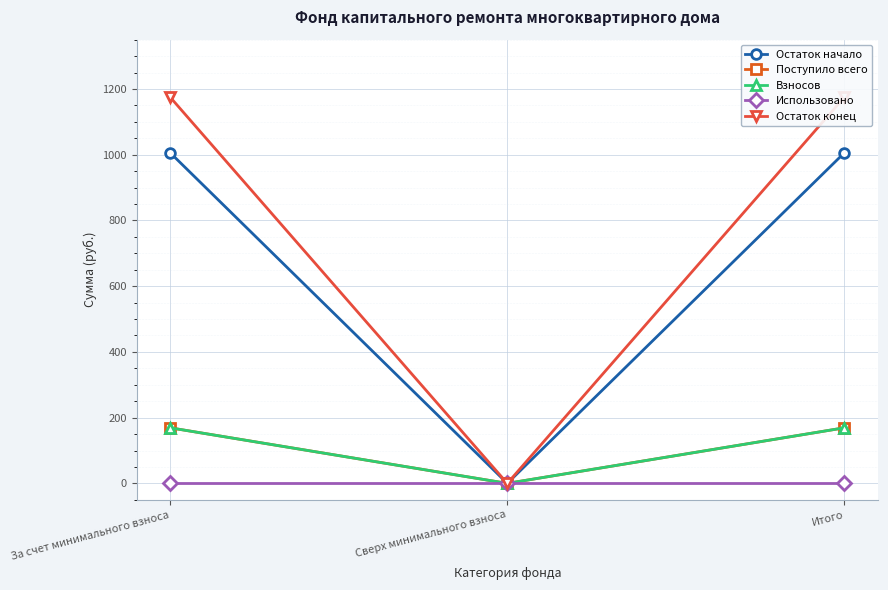

Which series has the largest total across all categories?

Остаток конец